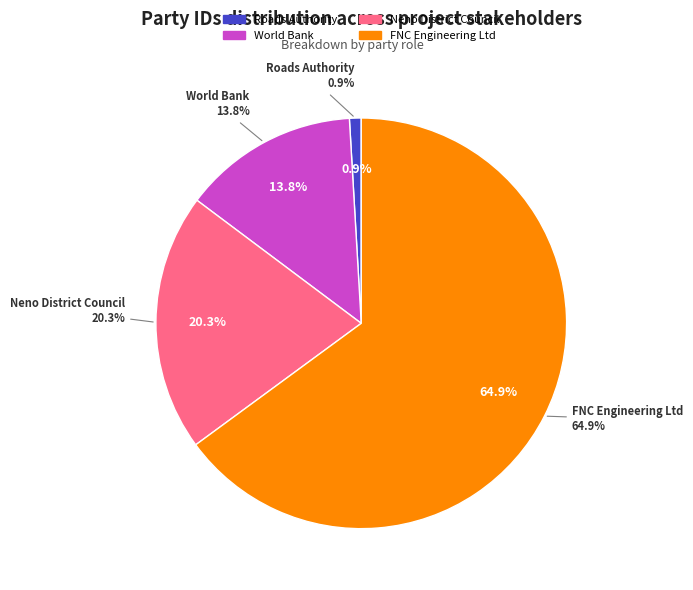

To the nearest percent, what percentage of the pie is Neno District Council?

20%